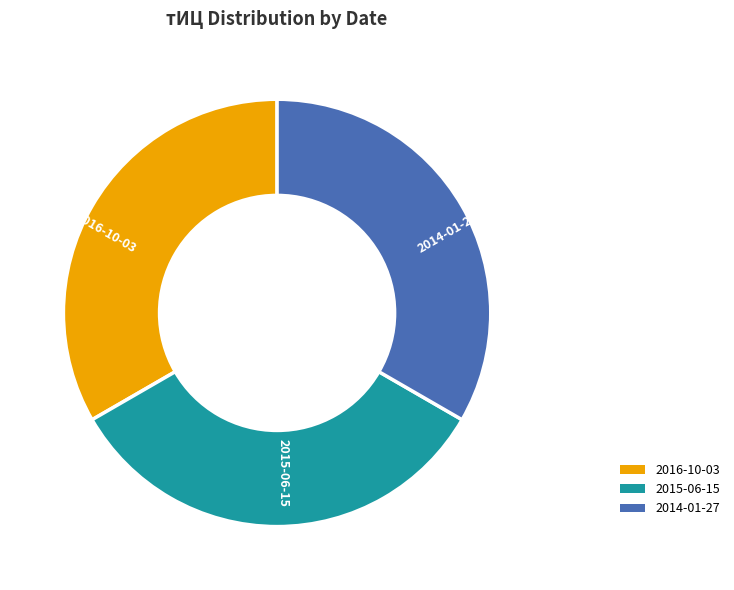

Is the sum of 2015-06-15 and 2016-10-03 greater than half?

Yes